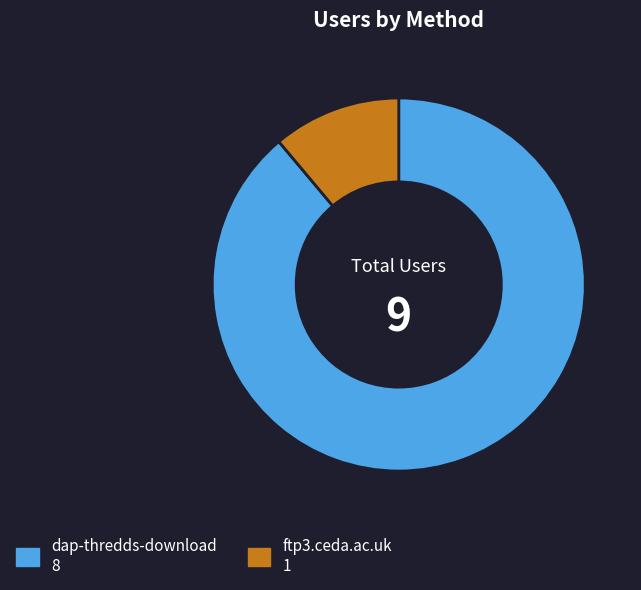

Do ftp3.ceda.ac.uk and dap-thredds-download together represent more than half of the pie?

Yes